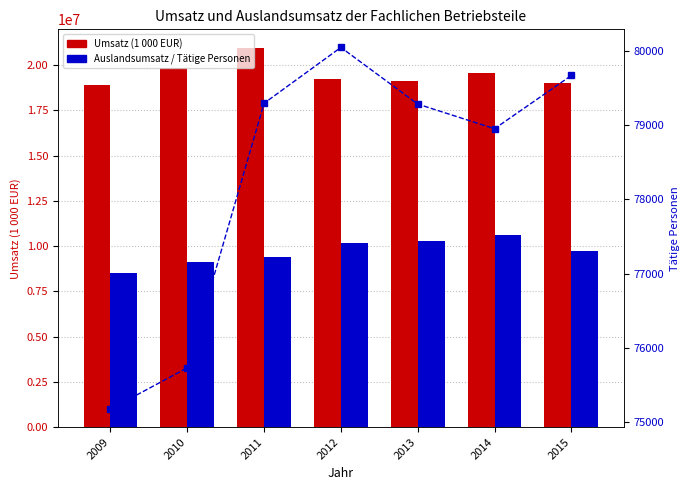

How many data points in Umsatz (1 000 EUR) are less than 19229945?

3